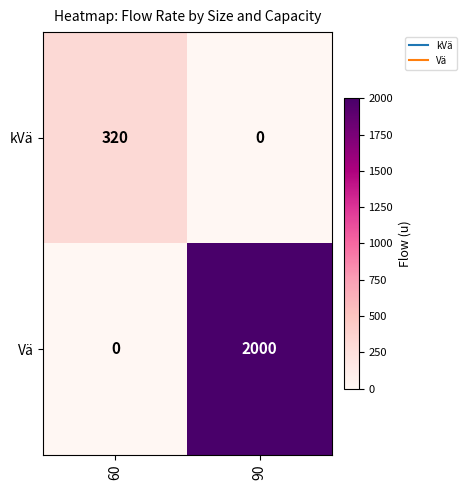

At which label does Vä reach its minimum?

60